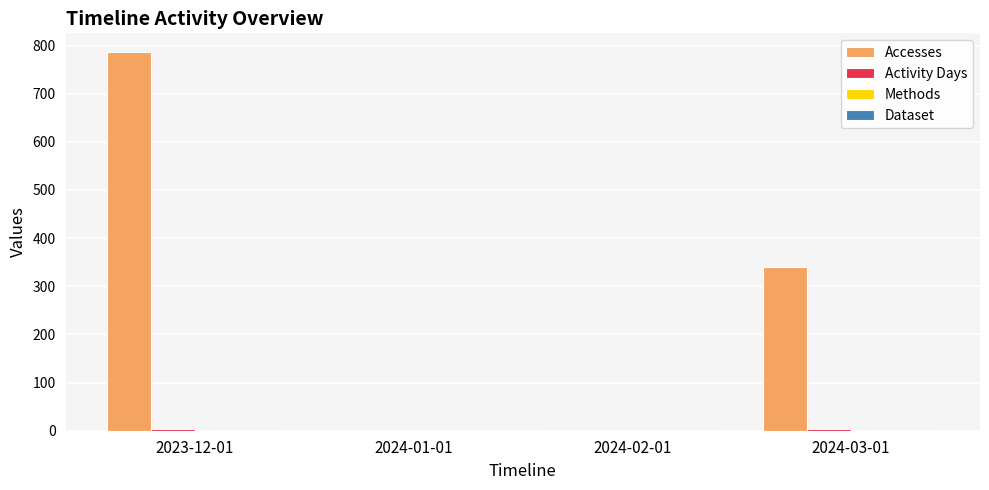

Which category has the highest value across all series?

2023-12-01